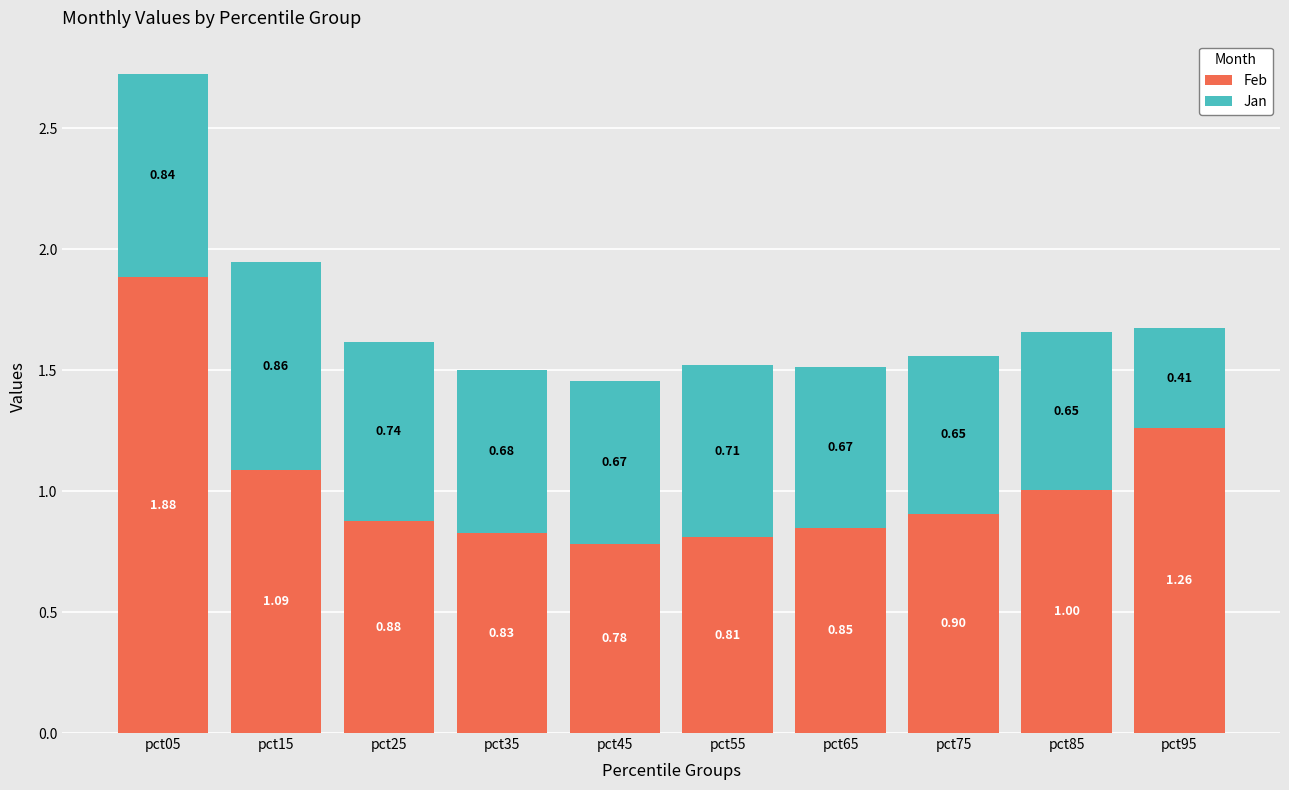

What is the average value of the Feb series?

1.0